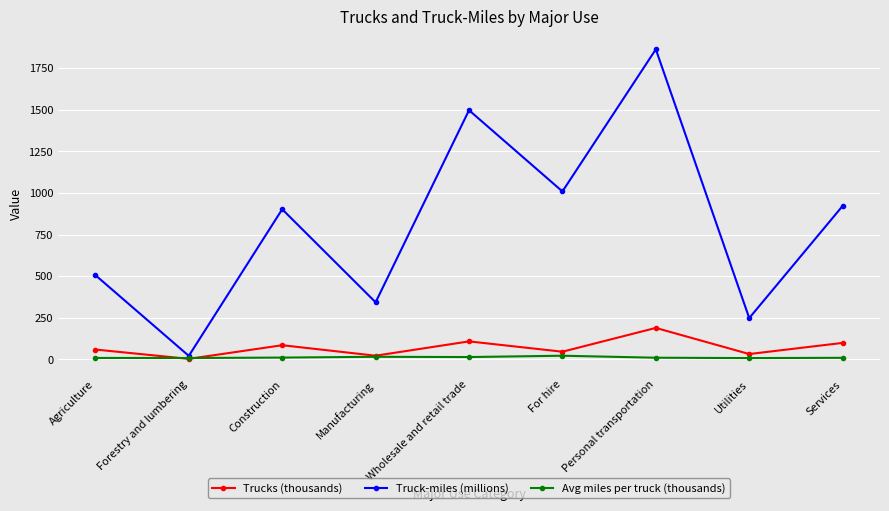

How many values in the Trucks (thousands) series are below 59?

4